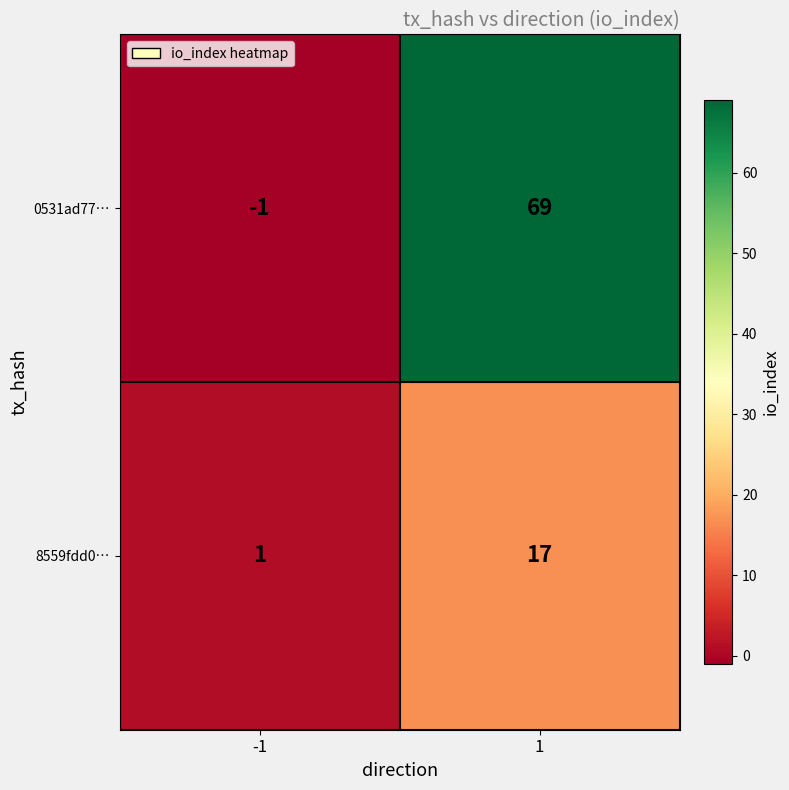

Count the number of data series in this chart.

2